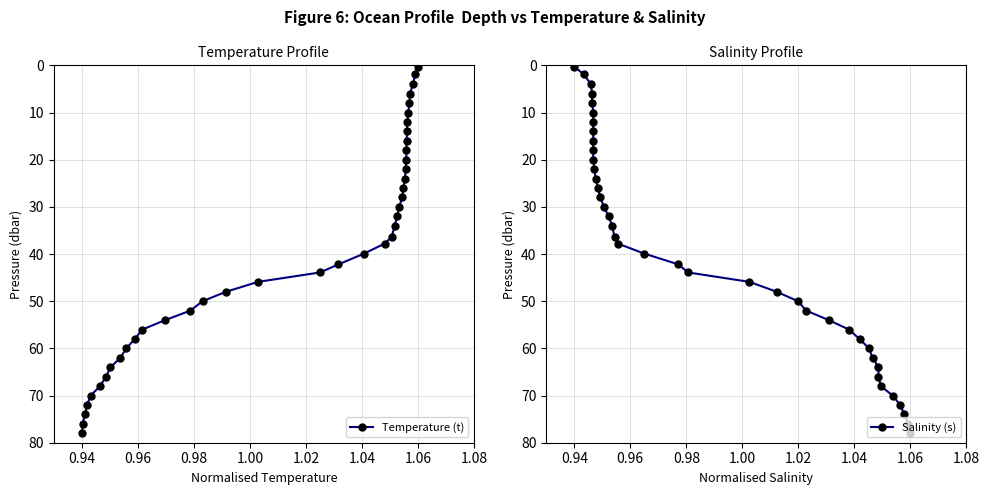

The Salinity (s) series shows 7.7 at 15. True or false?

False